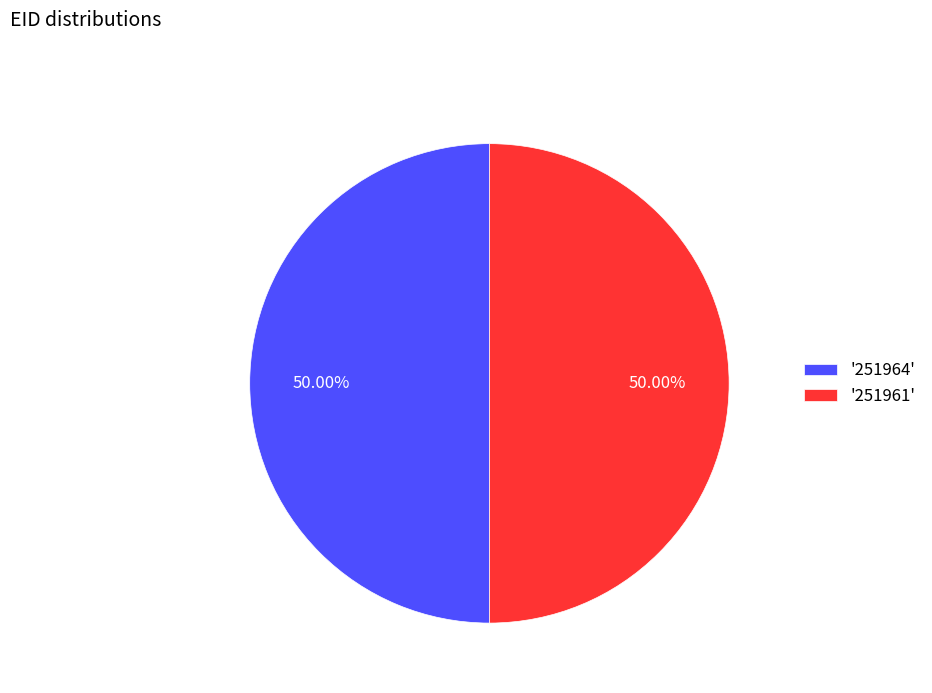

What is the ratio of the value at '251964' to the value at '251961'?

1.0